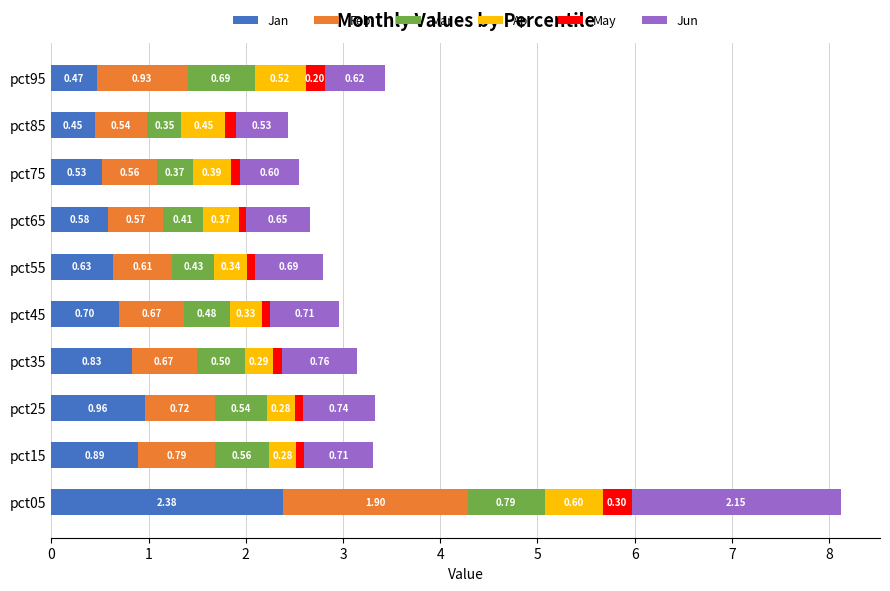

What is the difference between the maximum and minimum values in the Jan series?

1.9